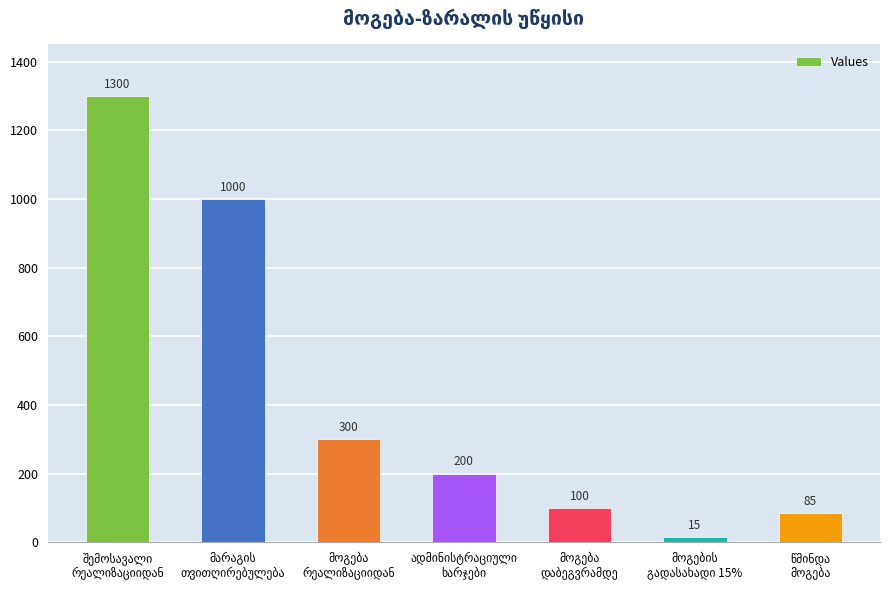

What is the smallest value displayed?

15